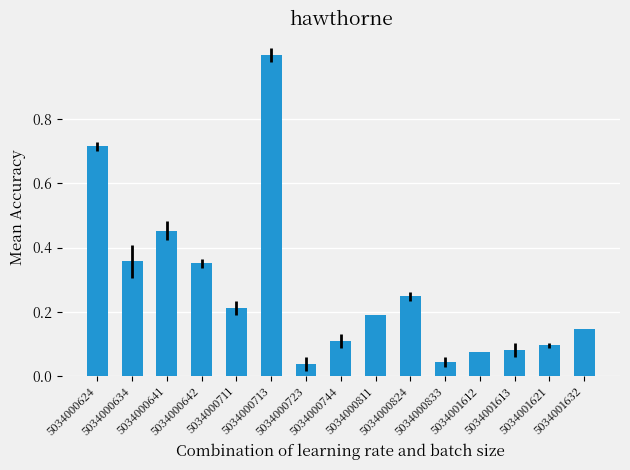

Count the number of categories in the chart.

15